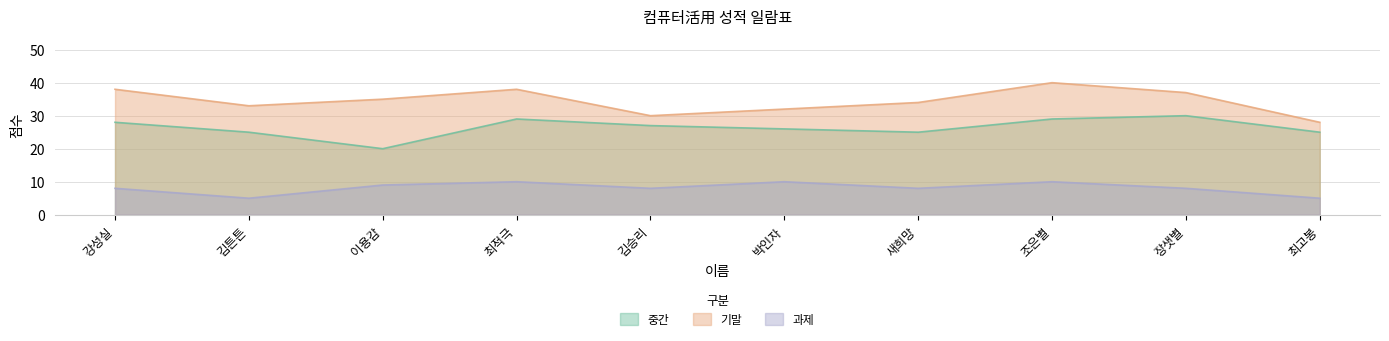

What is the difference between the second highest and second lowest values in the 과제 series?

5